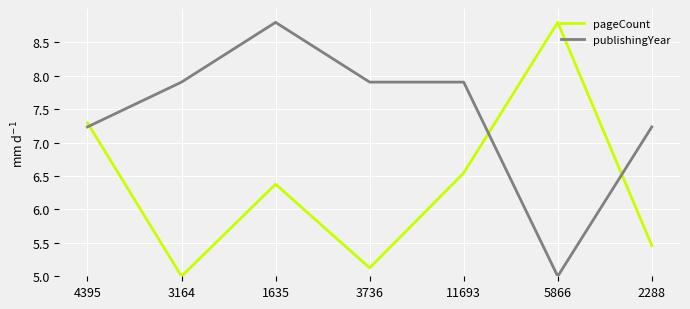

Rank the series at 5866 from lowest to highest value.

publishingYear, pageCount